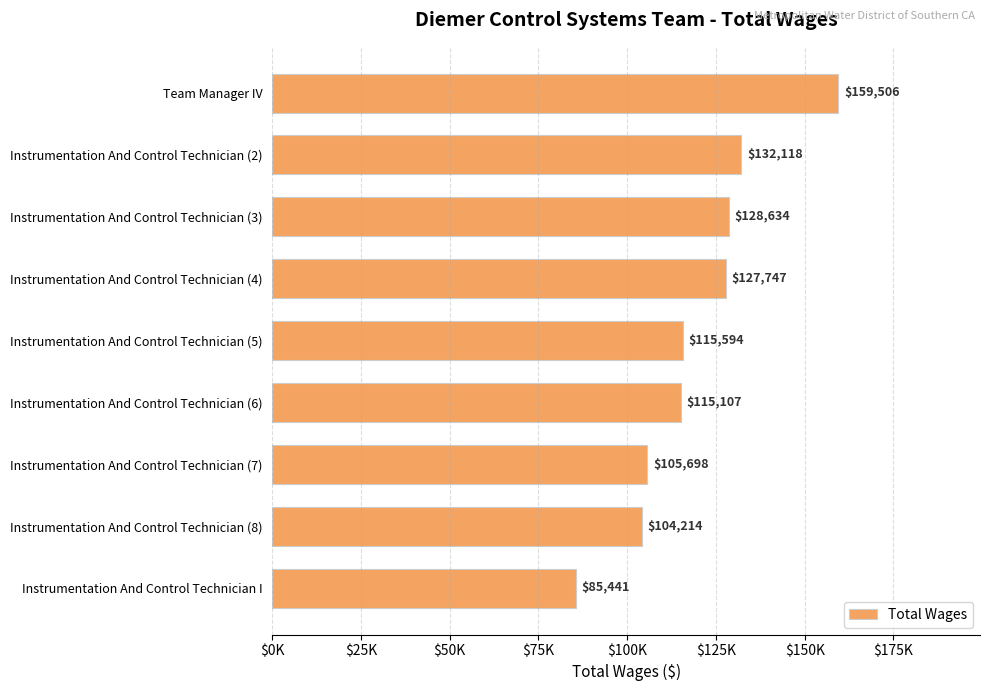

Are the bars horizontal?

Yes